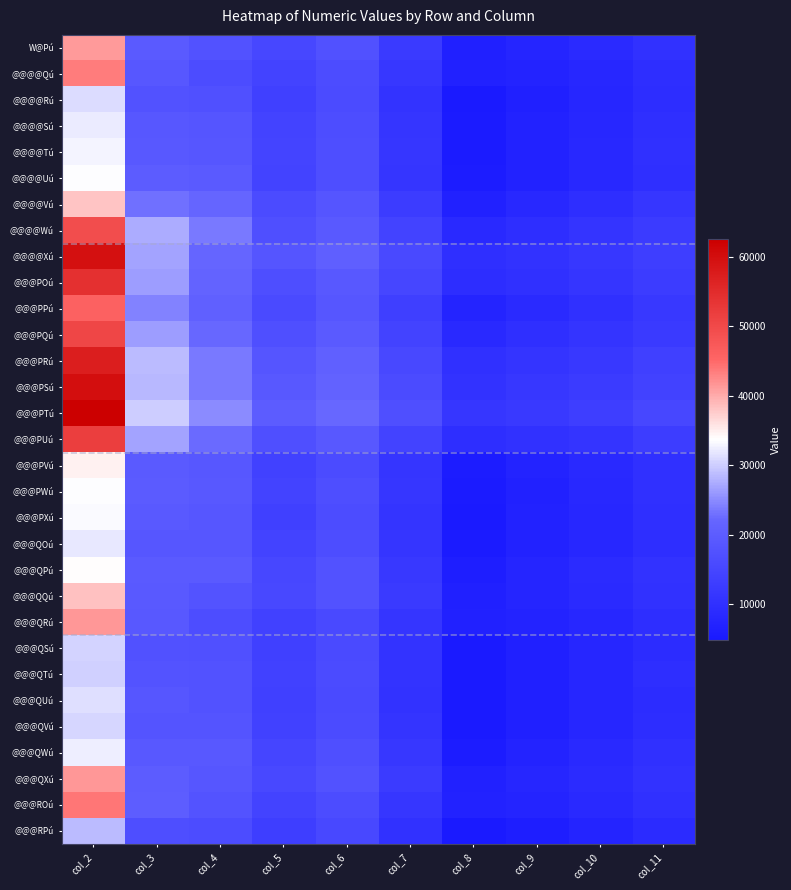

At col_3, list the series in order from smallest to largest.

@@@RPú, @@@QSú, @@@@Rú, @@@QTú, @@@QVú, @@@QUú, @@@QOú, @@@@Qú, @@@@Sú, @@@QRú, @@@QWú, @@@@Tú, @@@QQú, @@@PXú, @@@QPú, W@Pú, @@@PVú, @@@PWú, @@@@Uú, @@@QXú, @@@ROú, @@@@Vú, @@@PPú, @@@POú, @@@PQú, @@@PUú, @@@@Xú, @@@@Wú, @@@PSú, @@@PRú, @@@PTú